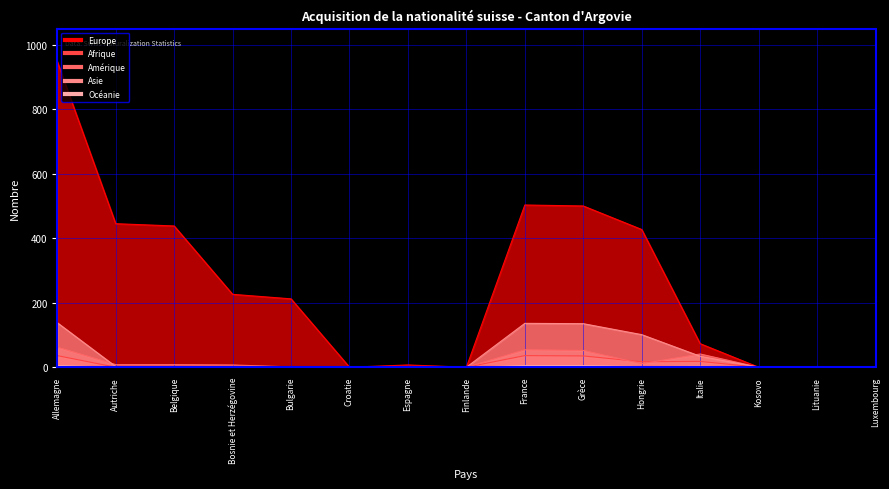

What is the label of the 6th point from the left?

Croatie